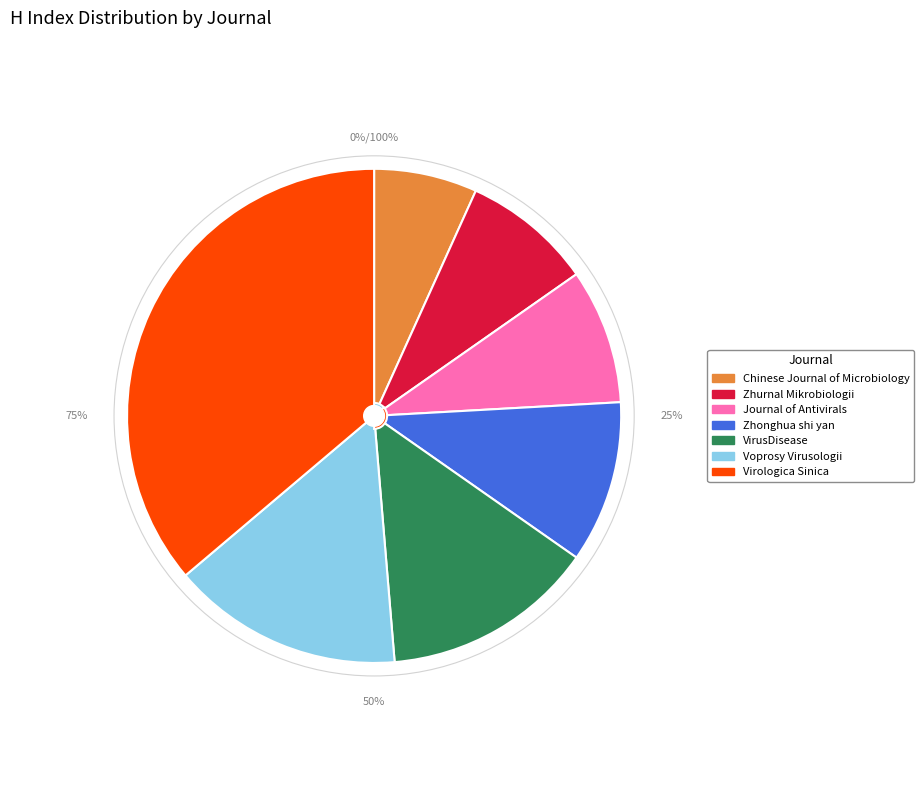

How many slices are in this pie chart?

7